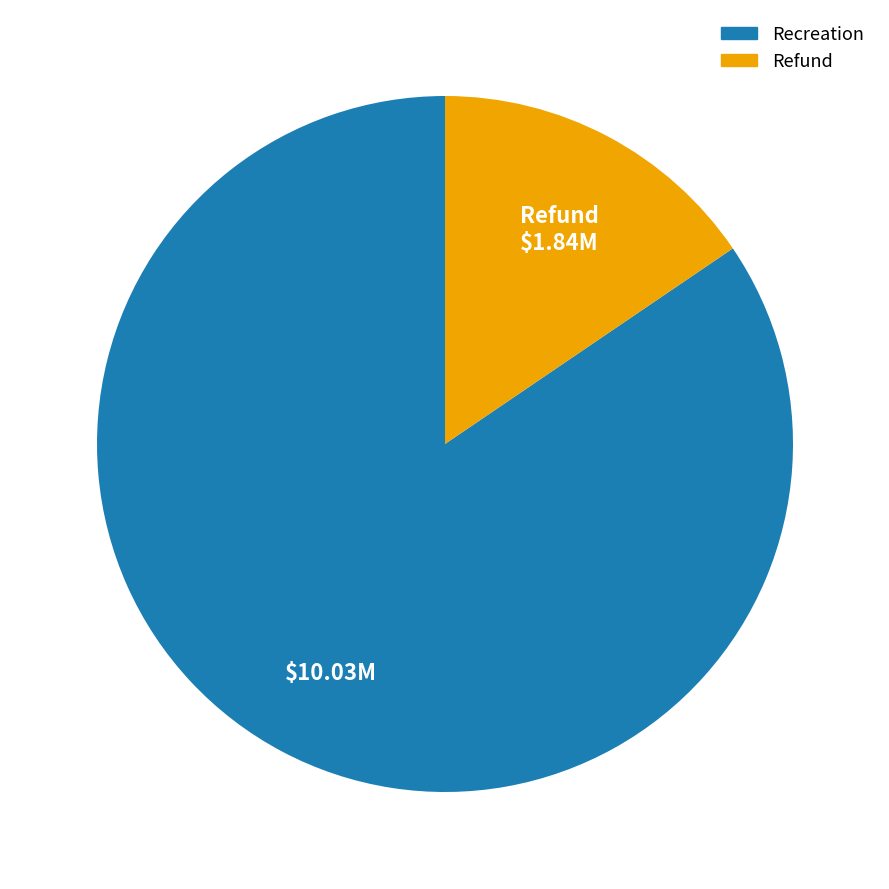

What is the majority slice?

Recreation